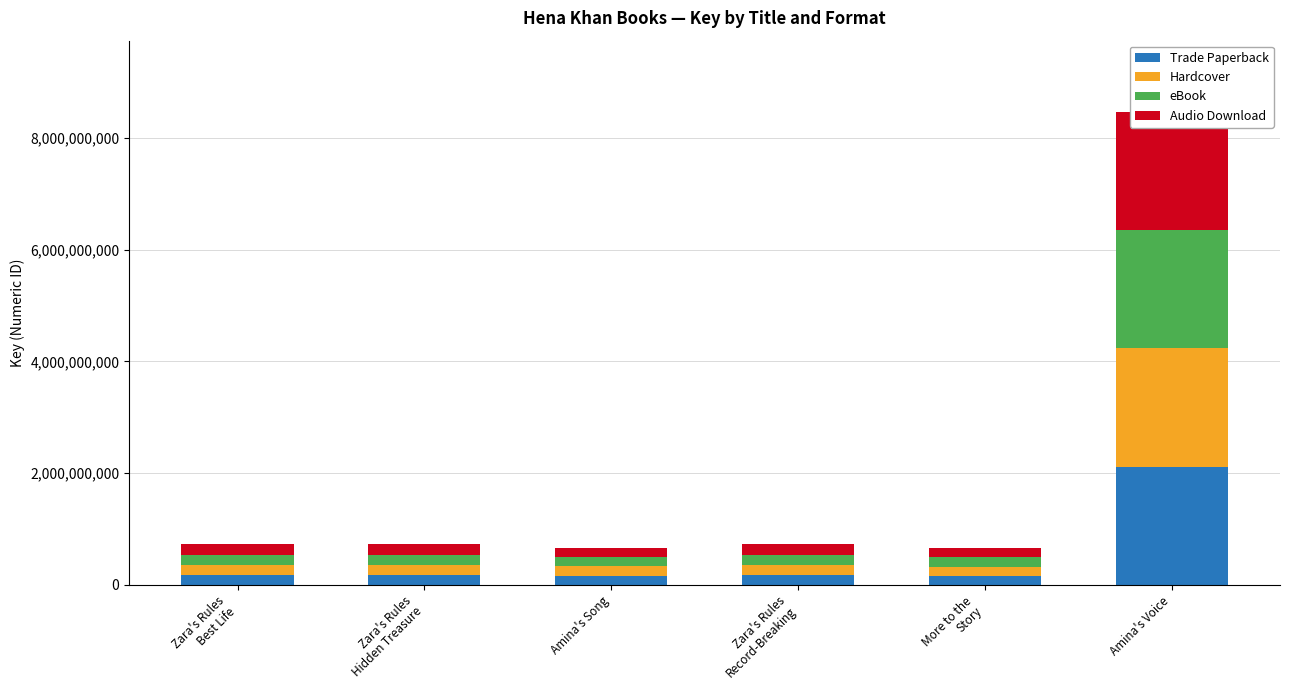

Count the number of categories in the chart.

6